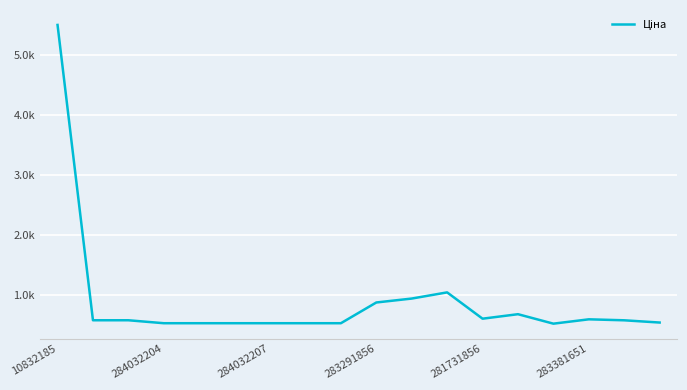

True or false: there are more than 1 points higher than both neighbors.

True